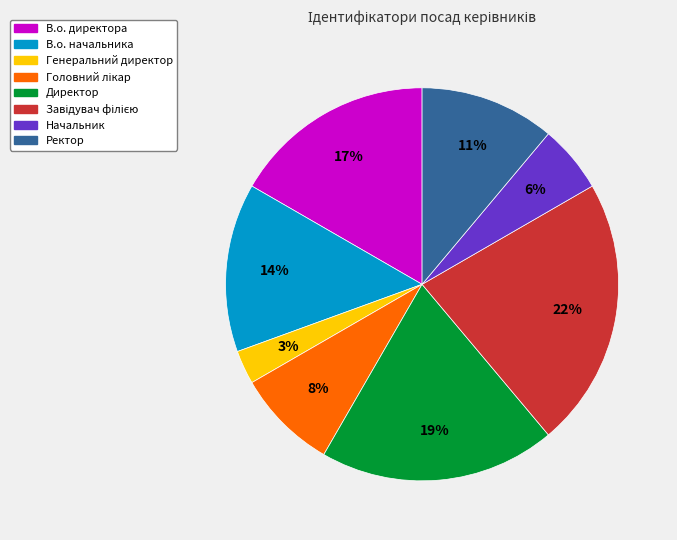

Which category has the smallest portion of the pie?

Генеральний директор